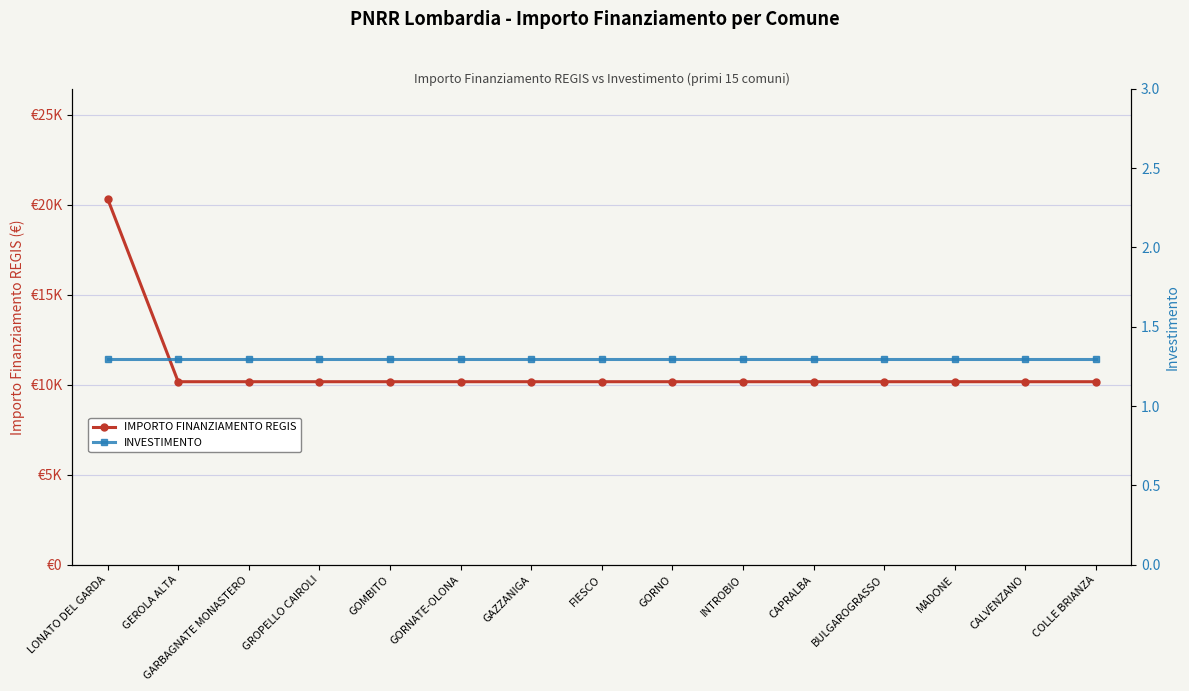

Which series changed the most between GROPELLO CAIROLI and COLLE BRIANZA?

IMPORTO FINANZIAMENTO REGIS